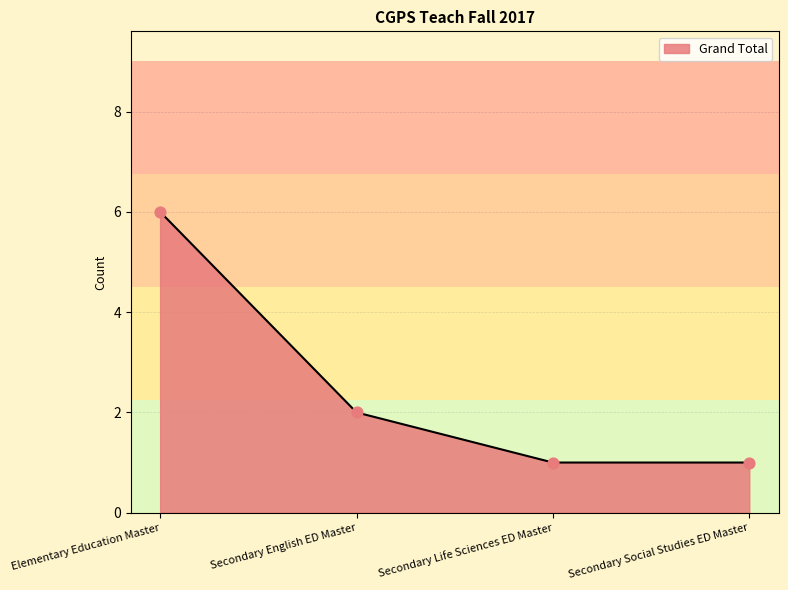

Between Elementary Education Master and Secondary Life Sciences ED Master, which is larger?

Elementary Education Master